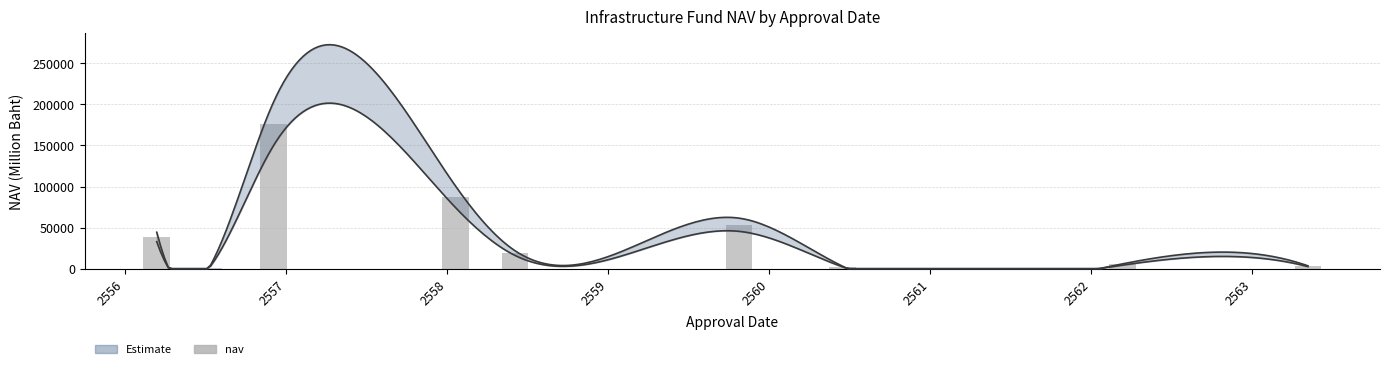

The value at 2556 is 326.8. True or false?

True